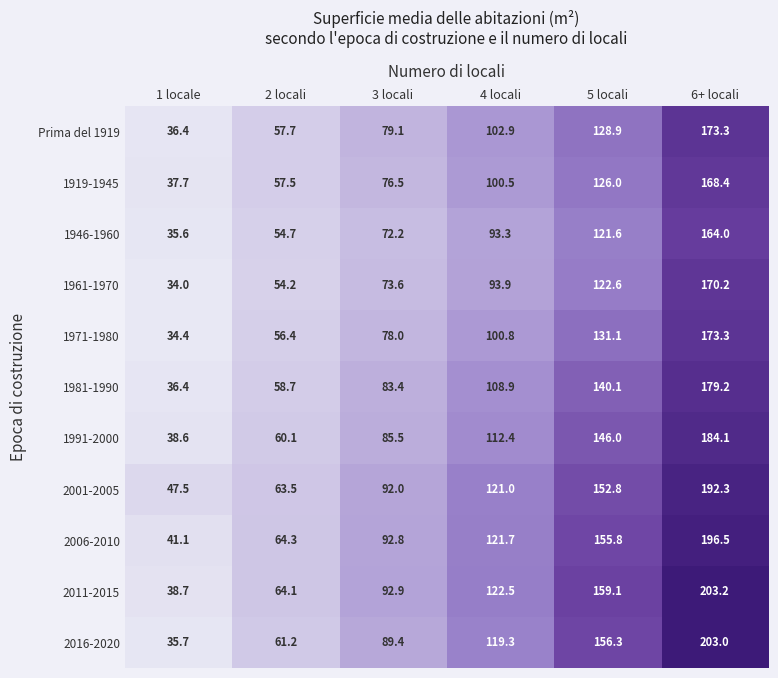

At 4 locali, list the series in order from smallest to largest.

1946-1960, 1961-1970, 1919-1945, 1971-1980, Prima del 1919, 1981-1990, 1991-2000, 2016-2020, 2001-2005, 2006-2010, 2011-2015